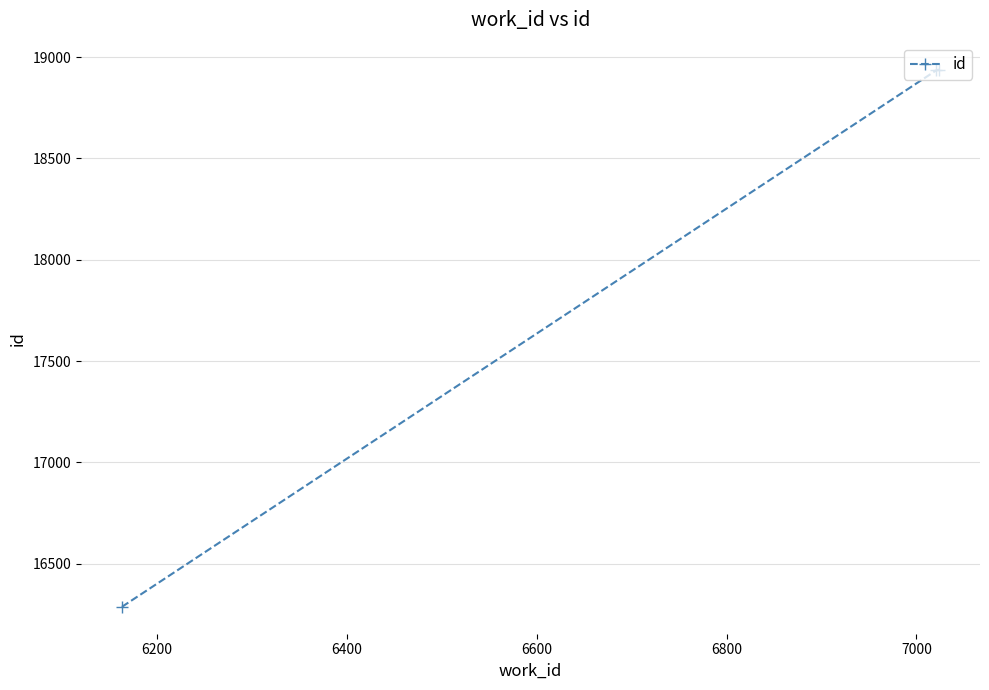

What is the sum of all values?

54161